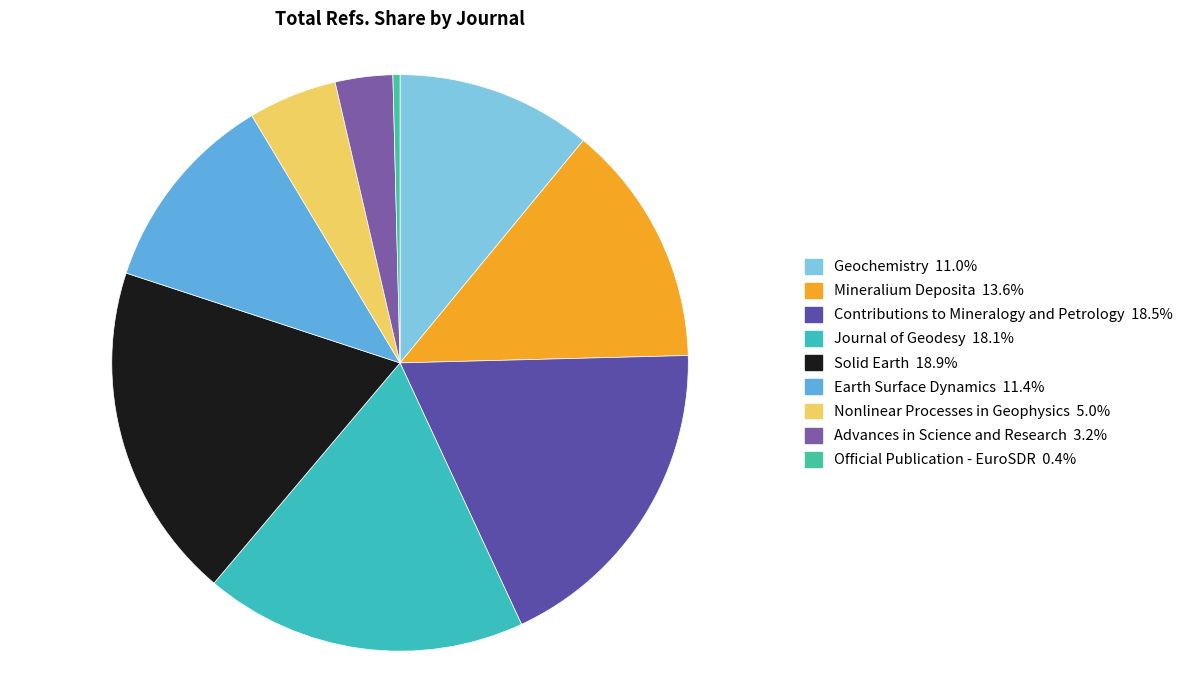

Rank the categories by value from highest to lowest.

Solid Earth, Contributions to Mineralogy and Petrology, Journal of Geodesy, Mineralium Deposita, Earth Surface Dynamics, Geochemistry, Nonlinear Processes in Geophysics, Advances in Science and Research, Official Publication - EuroSDR